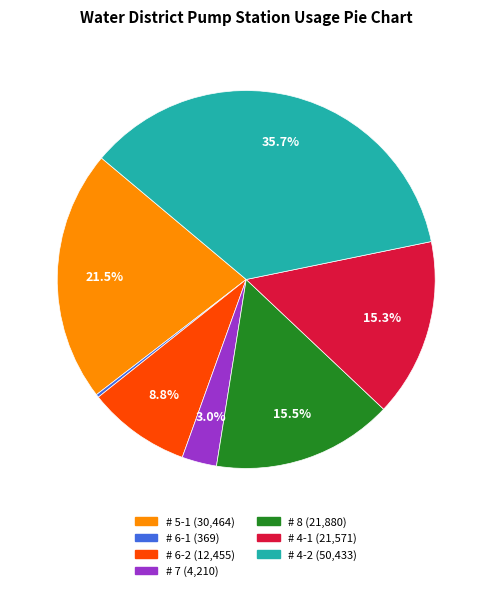

The # 4-2 slice represents 45% of the pie. True or false?

False